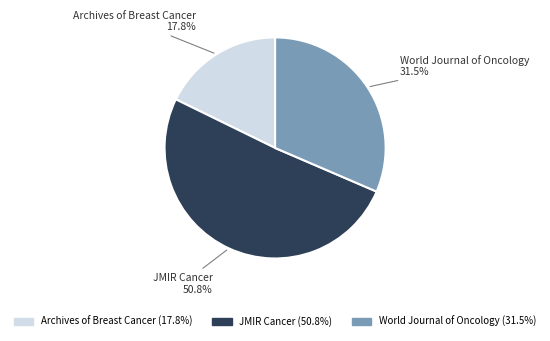

Which slice is the largest?

JMIR Cancer